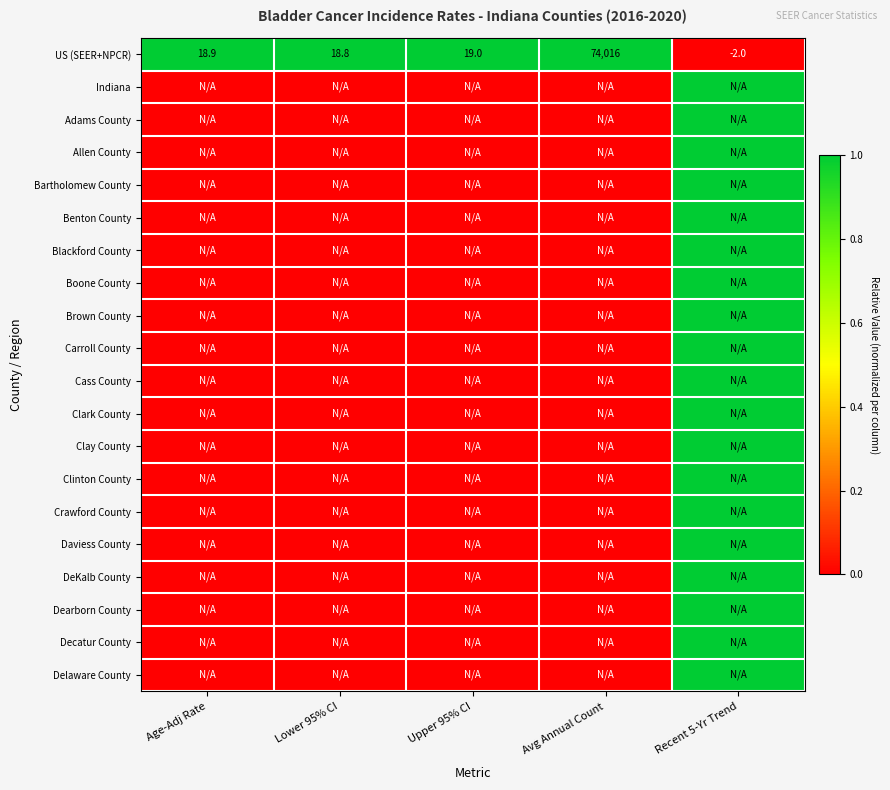

What is the difference between the US (SEER+NPCR) values at Age-Adj Rate and Recent 5-Yr Trend?

20.9